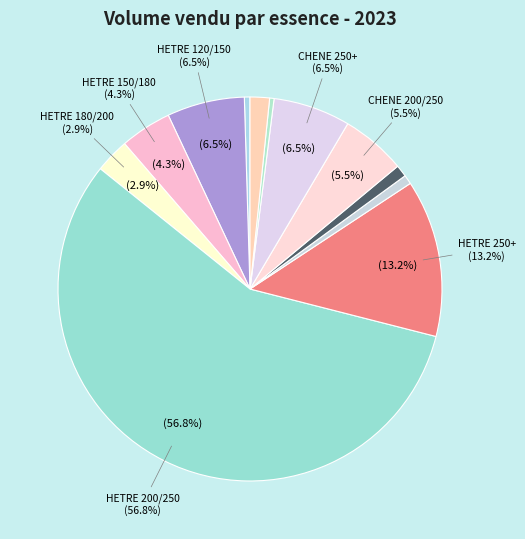

Does HETRE 200/250 represent more than half of the total?

Yes